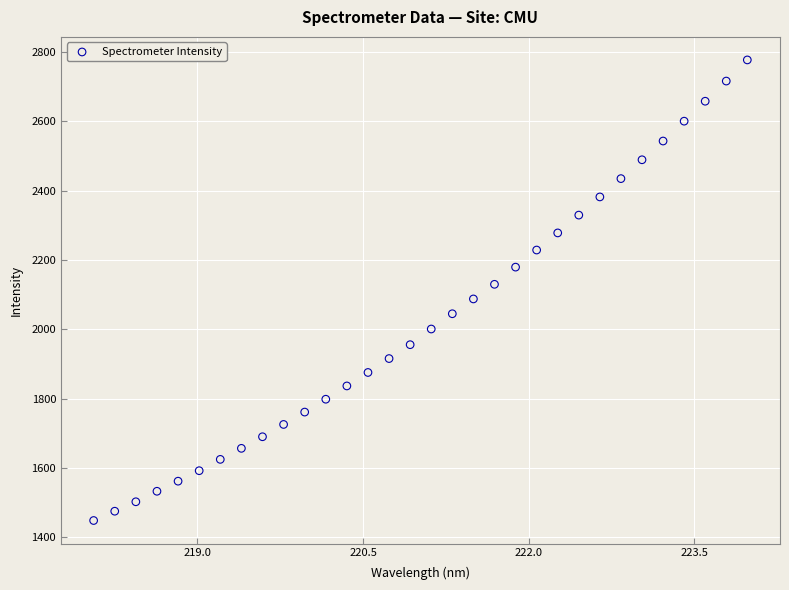

What is the range of Y values (max minus min)?

1327.5